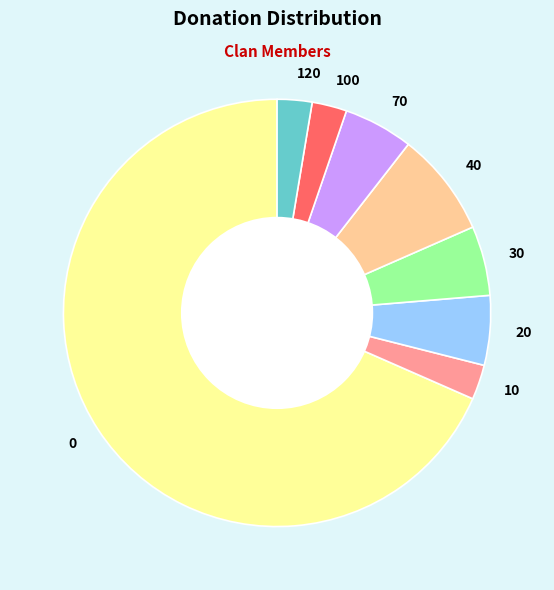

Is the sum of 30 and 120 greater than half?

No